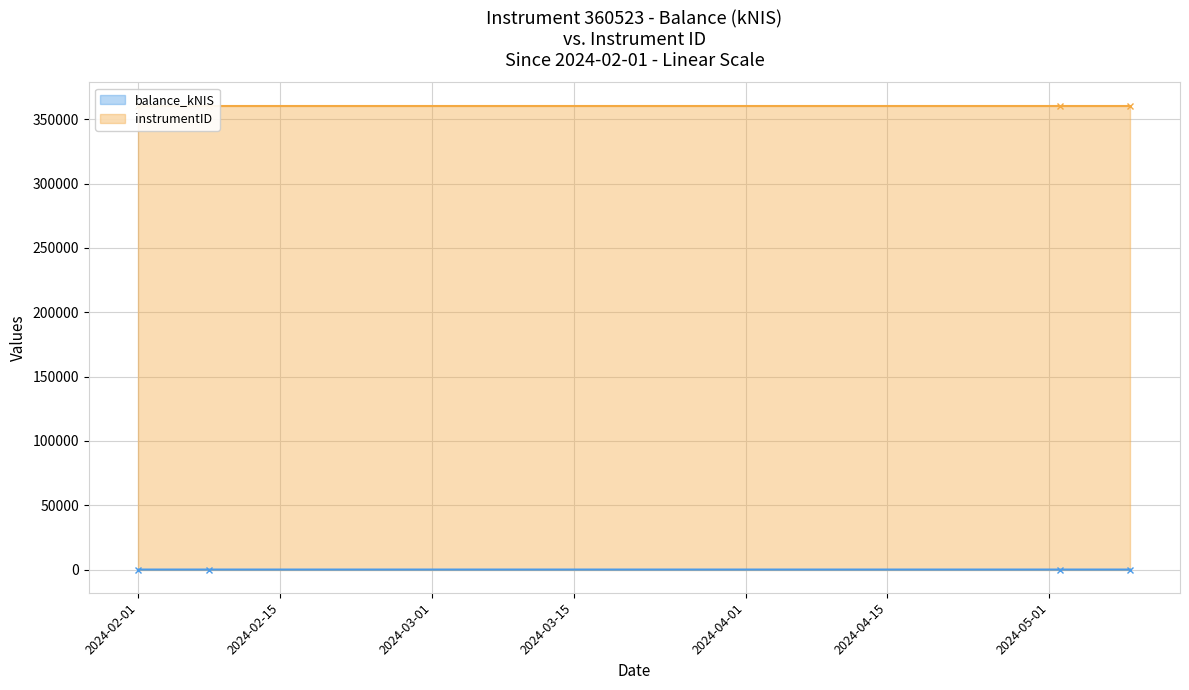

True or false: balance_kNIS has more than 2 interior local peaks.

False